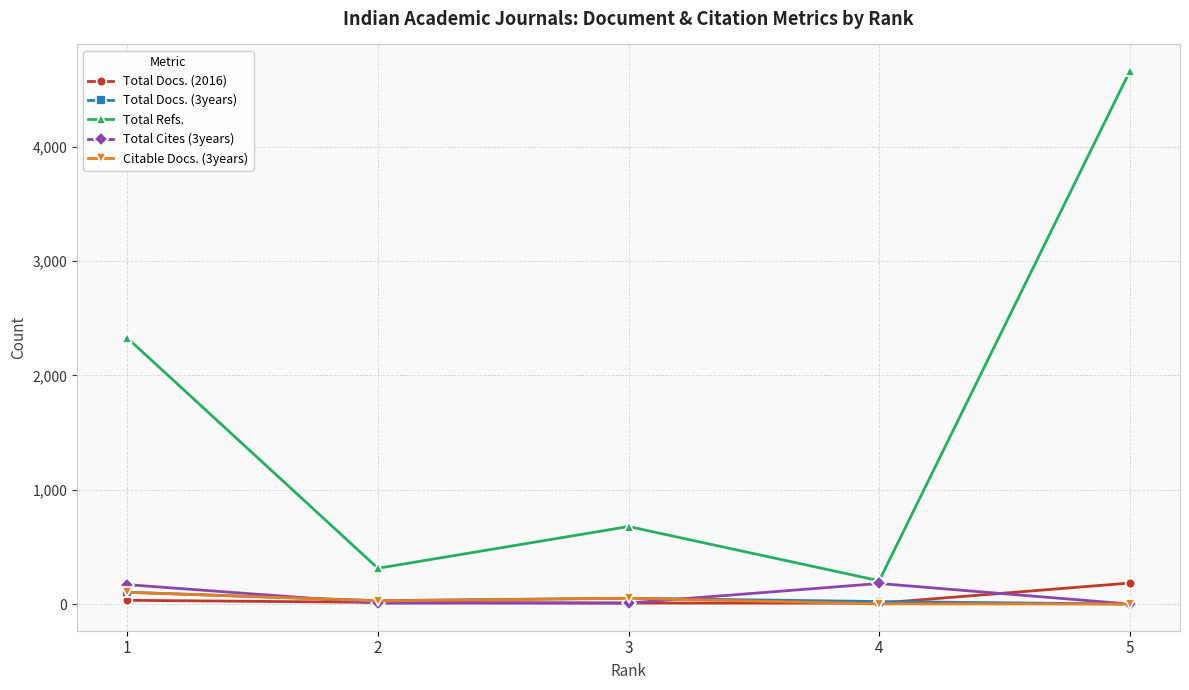

Between 2 and 5, which series saw the biggest shift?

Total Refs.